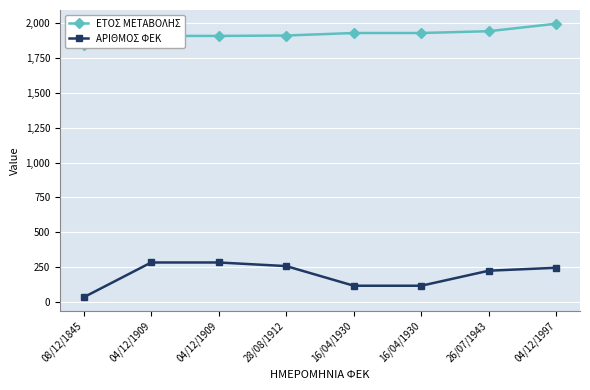

What is the label of the 8th point from the left?

04/12/1997